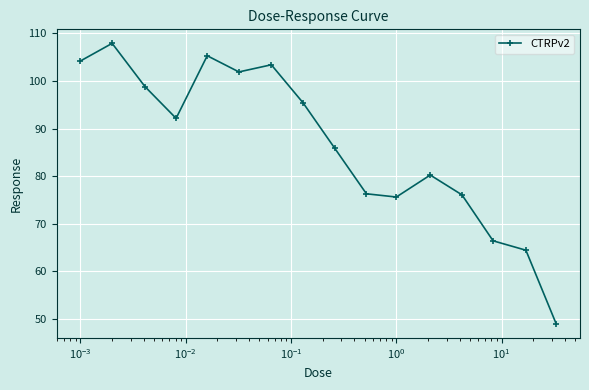

How many interior local valleys (lower than both neighbors) does the data have?

3